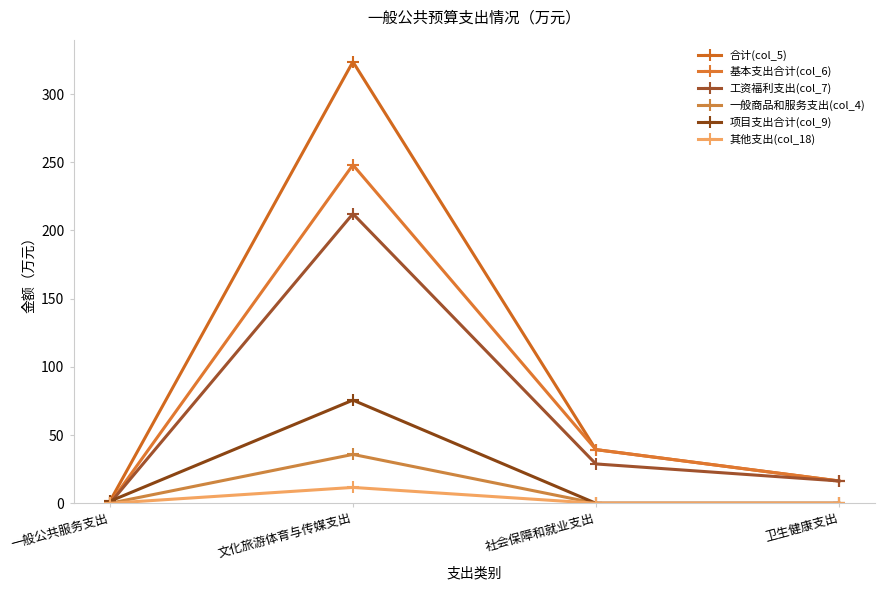

What are all the series names shown in the legend?

合计(col_5), 基本支出合计(col_6), 工资福利支出(col_7), 一般商品和服务支出(col_4), 项目支出合计(col_9), 其他支出(col_18)